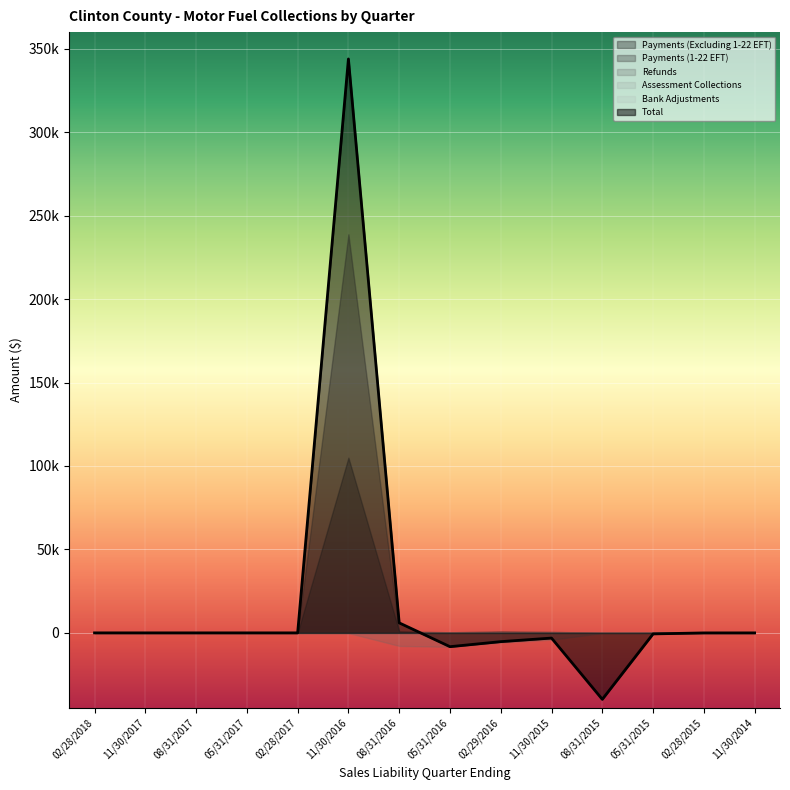

Which has a higher value, 11/30/2016 or 02/28/2017?

11/30/2016